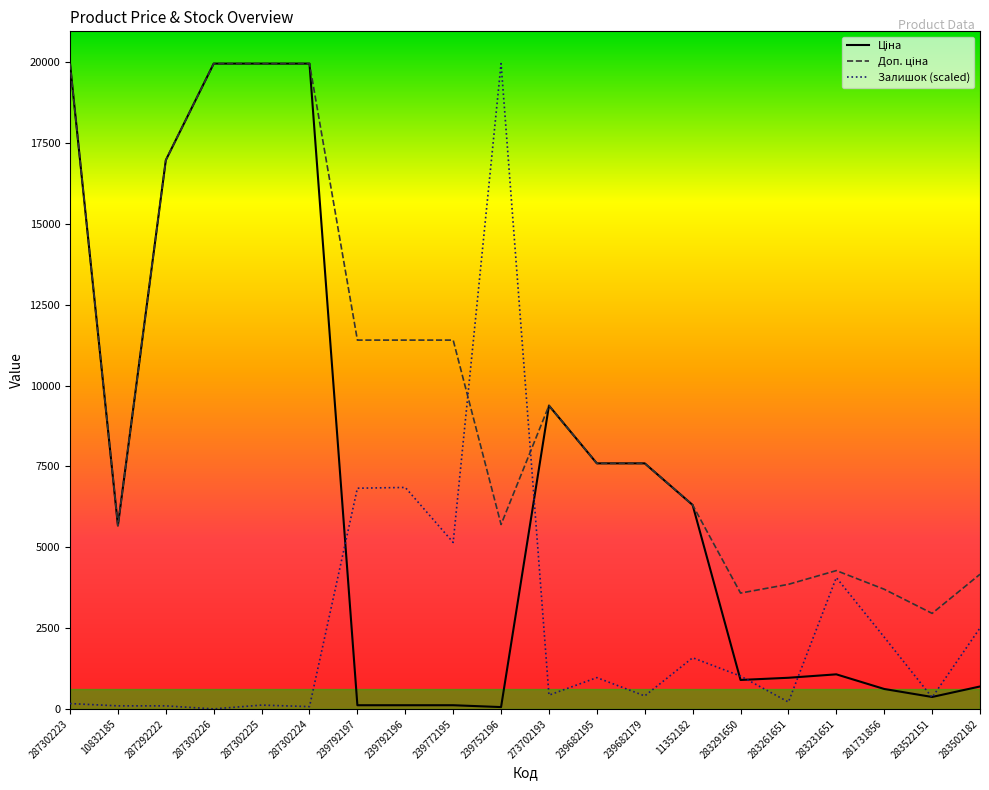

At which label is Залишок (scaled) closest to 9982?

239792196